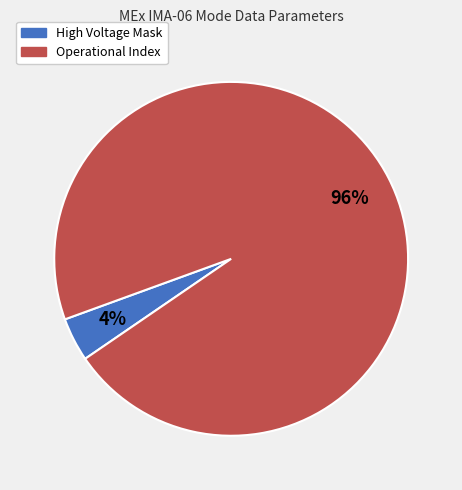

Is there a majority slice in this chart?

Yes